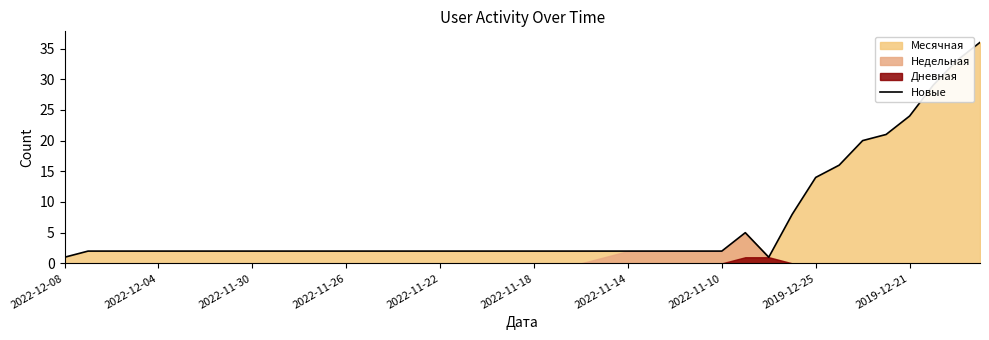

True or false: the data shows 2 at 10.

True